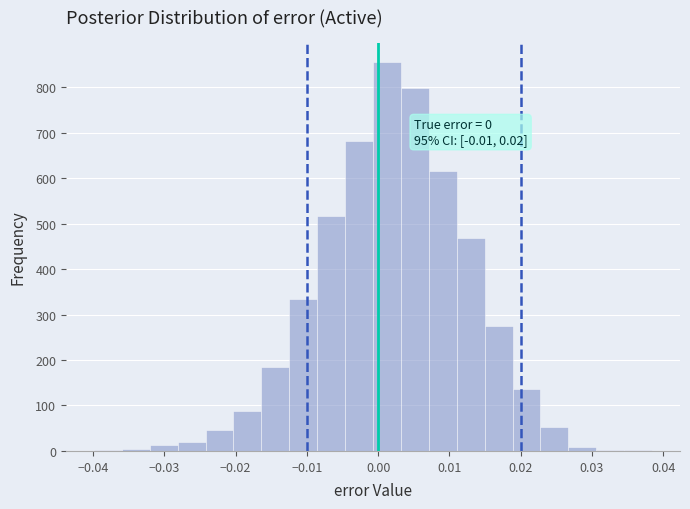

Read against the x-axis, roughly where is the centre of the tallest bar?

0.001